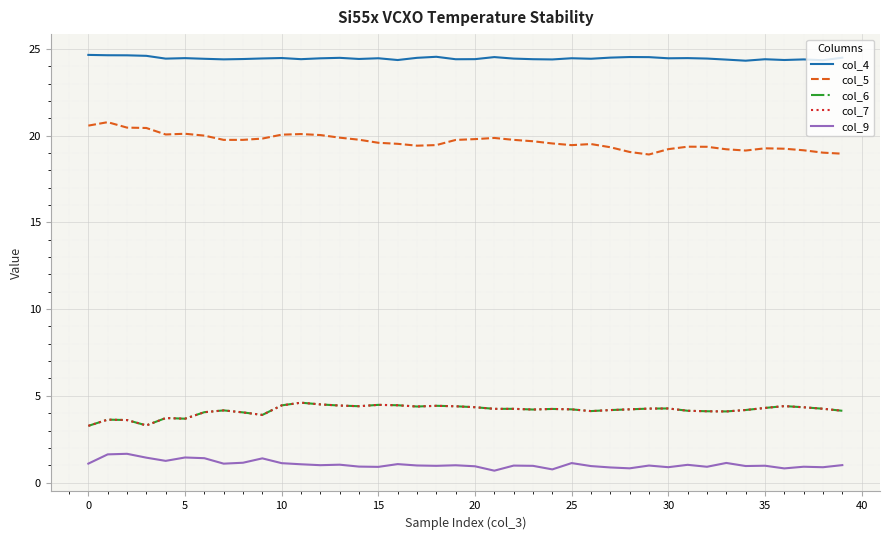

What is the minimum value shown in the chart?

0.7